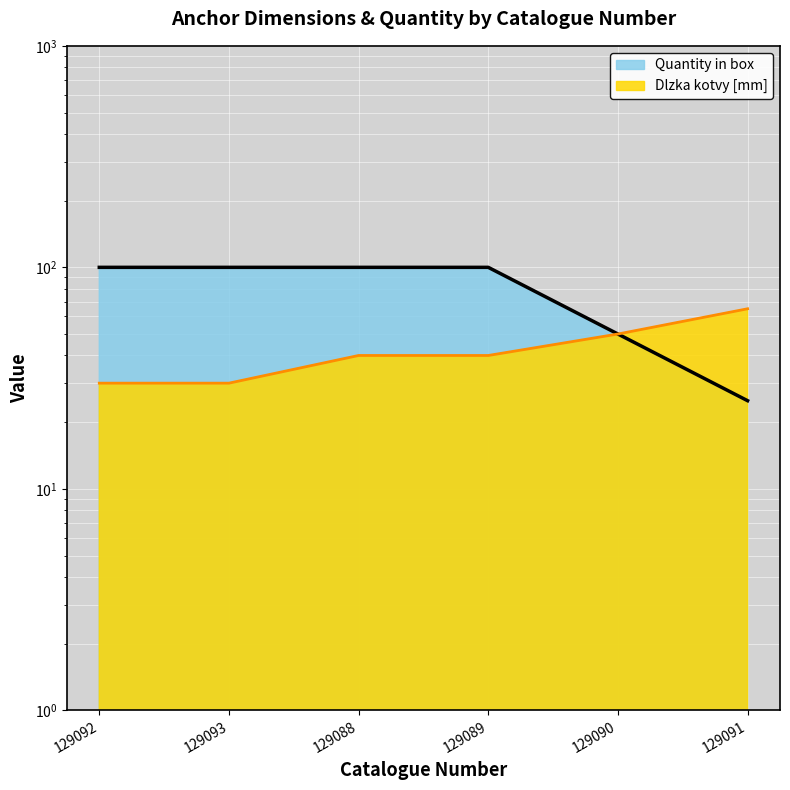

What is the approximate value of Quantity in box at 129090, to the nearest 5?

50